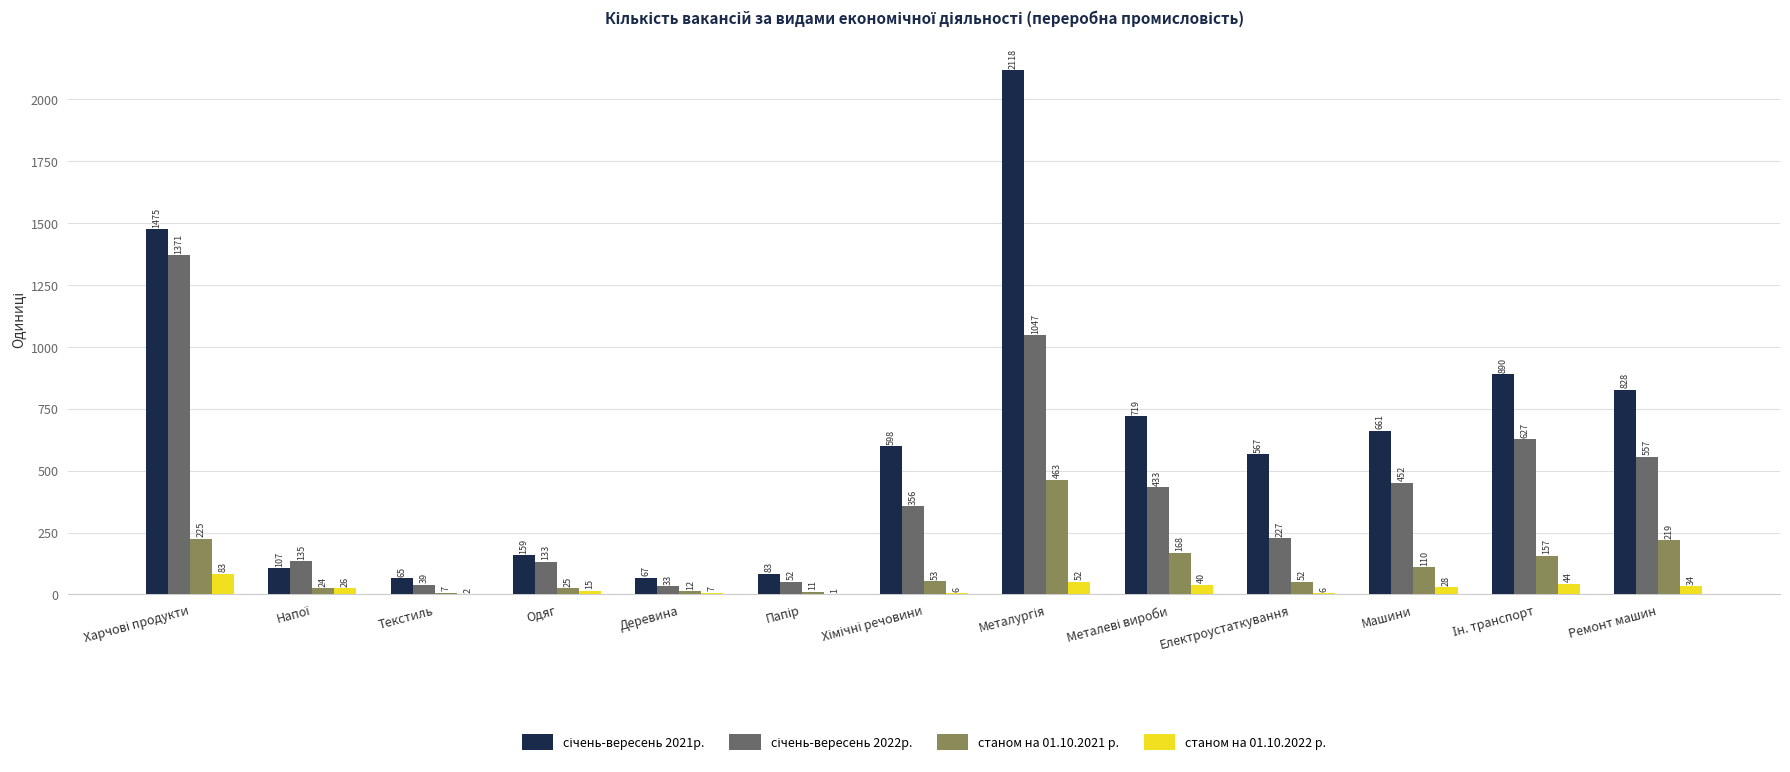

Does the chart contain stacked bars?

No